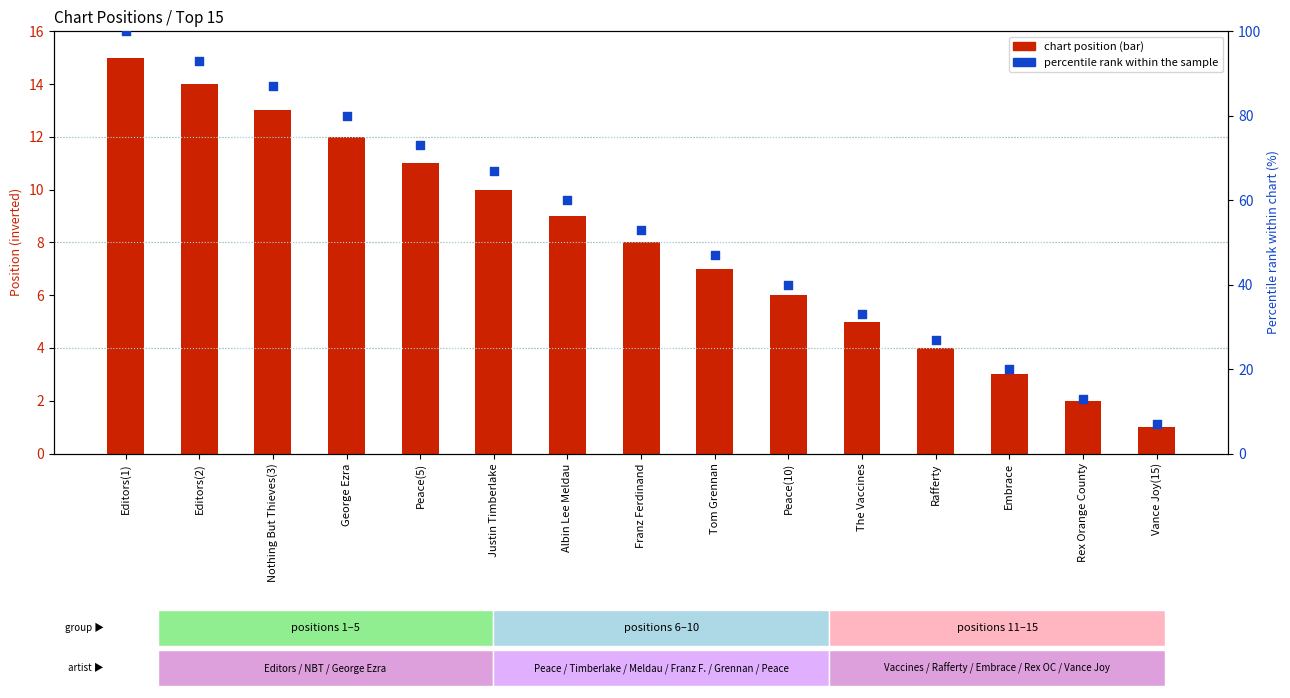

At which category is the sum across all series the highest?

Editors(1)